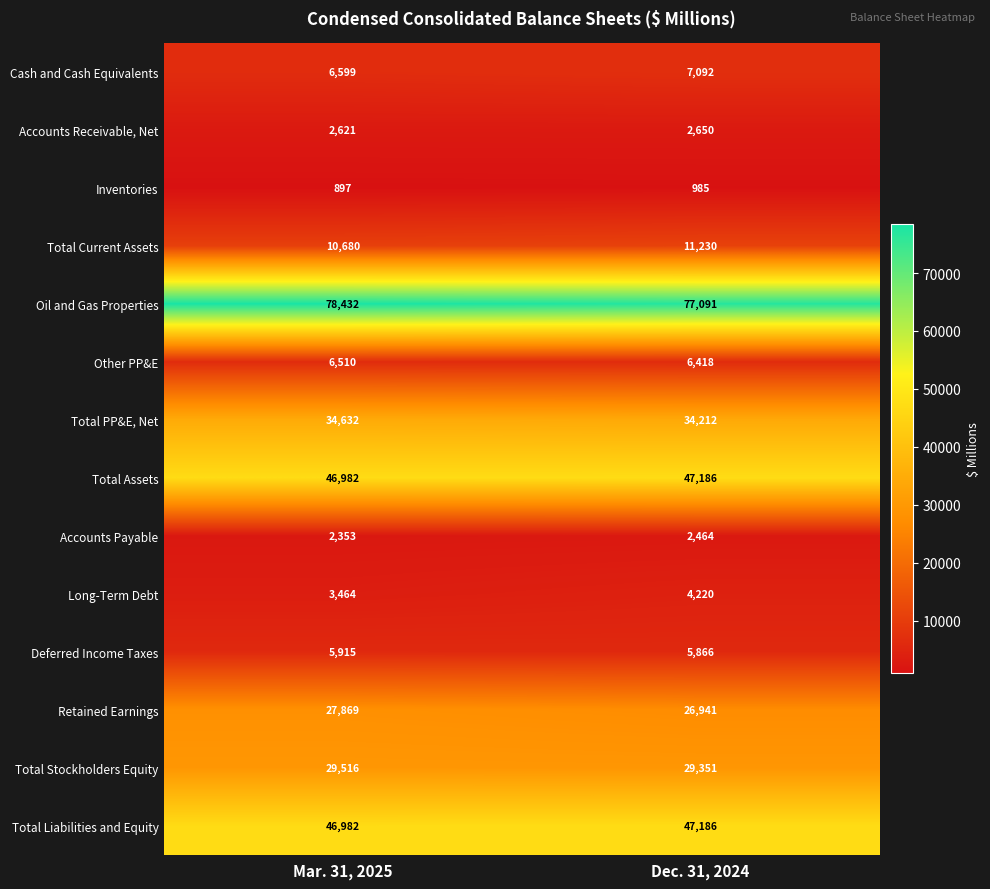

What is the average value of the Accounts Receivable, Net series?

2636